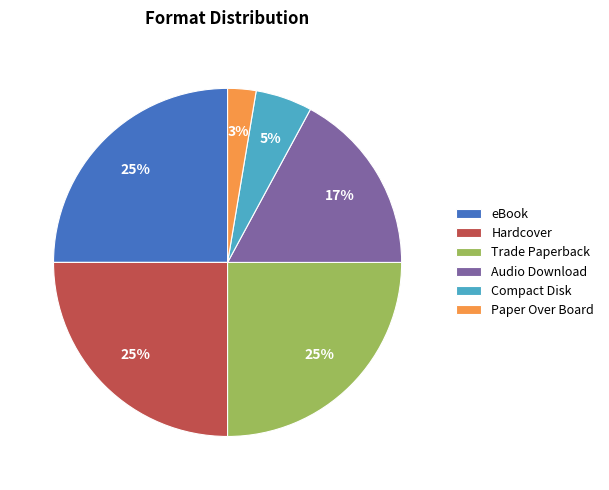

How many slices are in this pie chart?

6